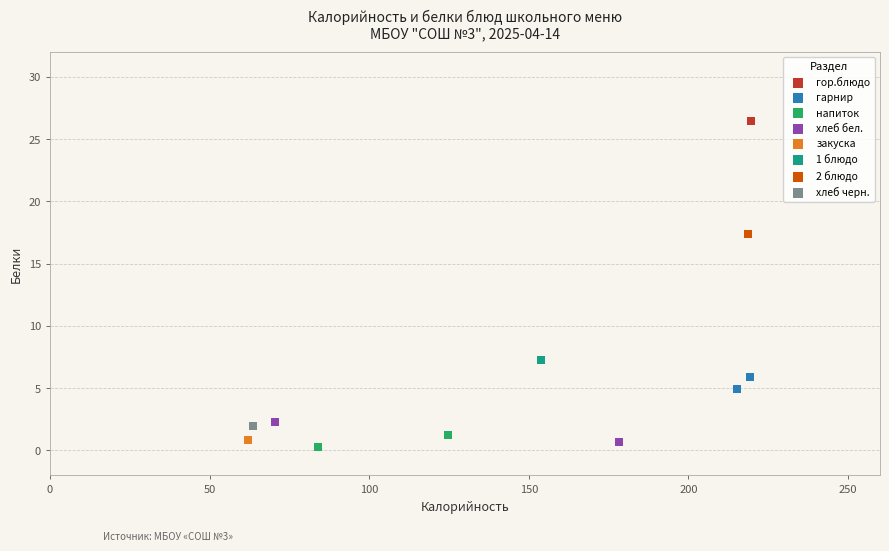

What are all the series names shown in the legend?

гор.блюдо, гарнир, напиток, хлеб бел., закуска, 1 блюдо, 2 блюдо, хлеб черн.